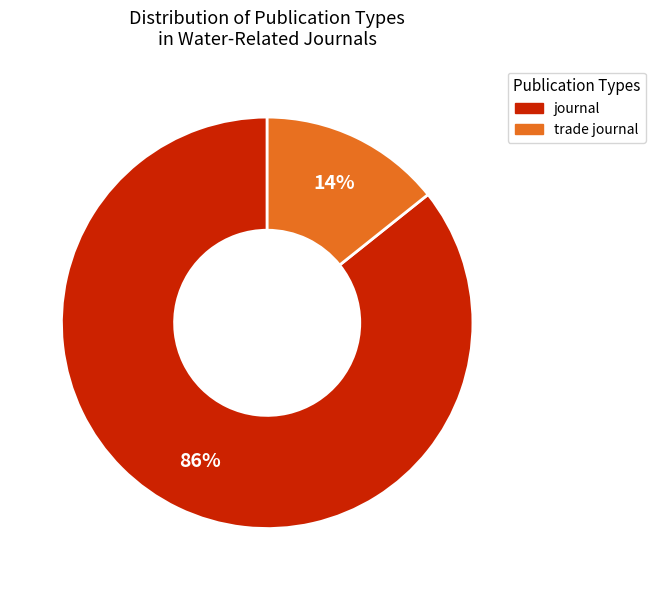

The trade journal slice represents 7% of the pie. True or false?

False